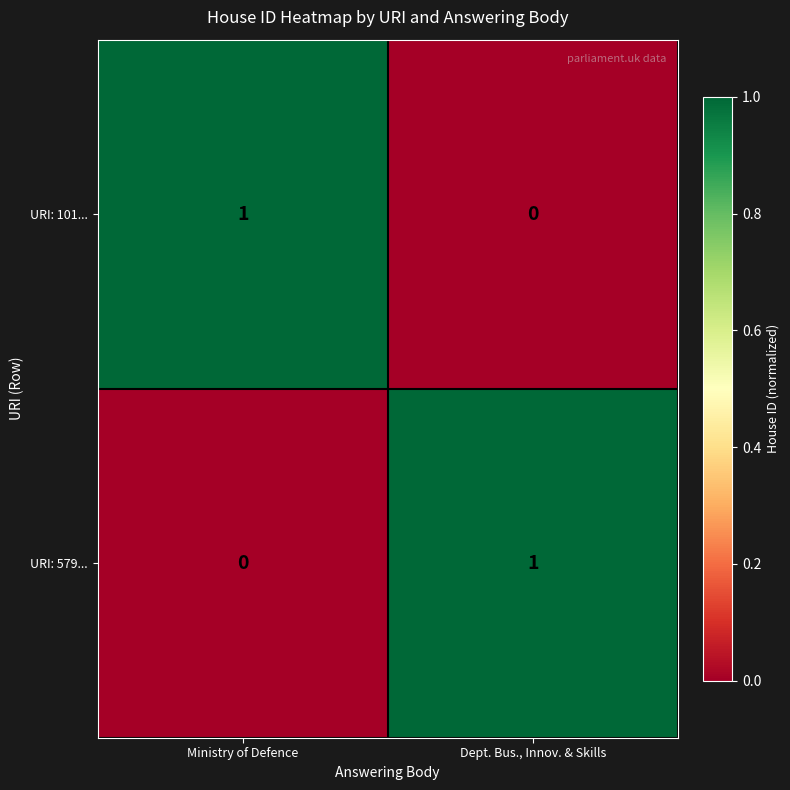

Rank the series at Dept. Bus., Innov. & Skills from highest to lowest value.

URI: 579..., URI: 101...